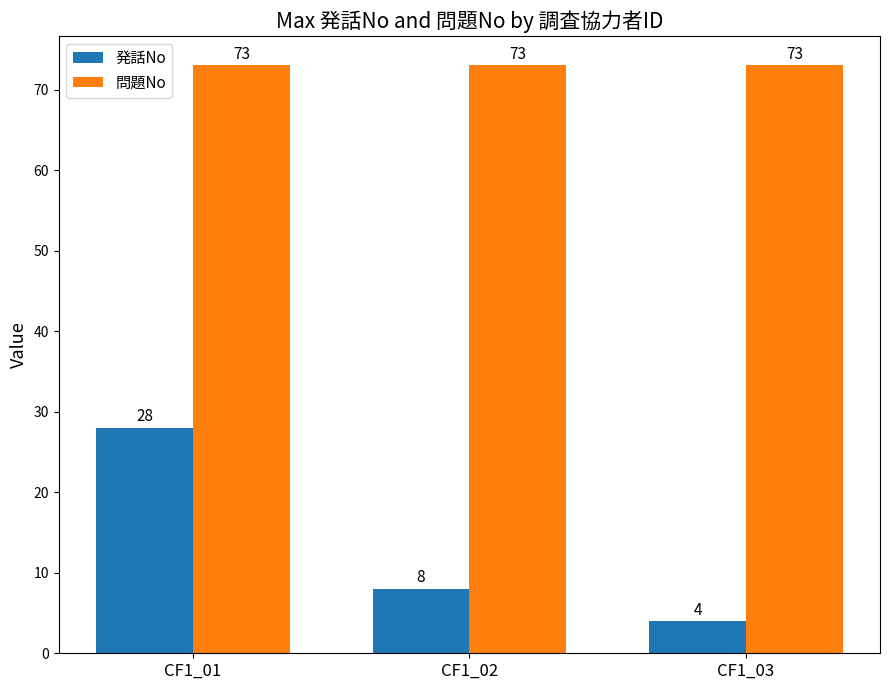

List the labels in order of 発話No value, smallest first.

CF1_03, CF1_02, CF1_01